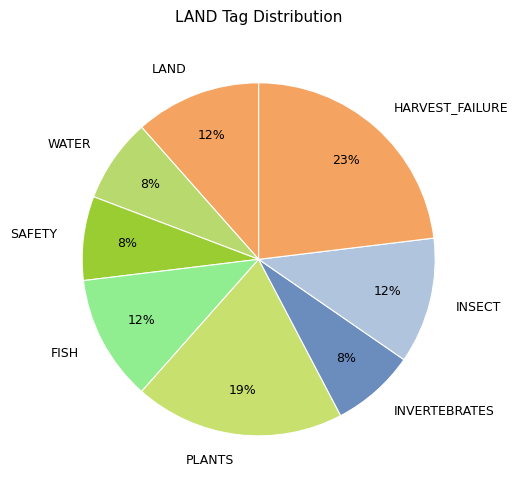

To the nearest percent, what is the difference between the largest and smallest slice percentages?

15%